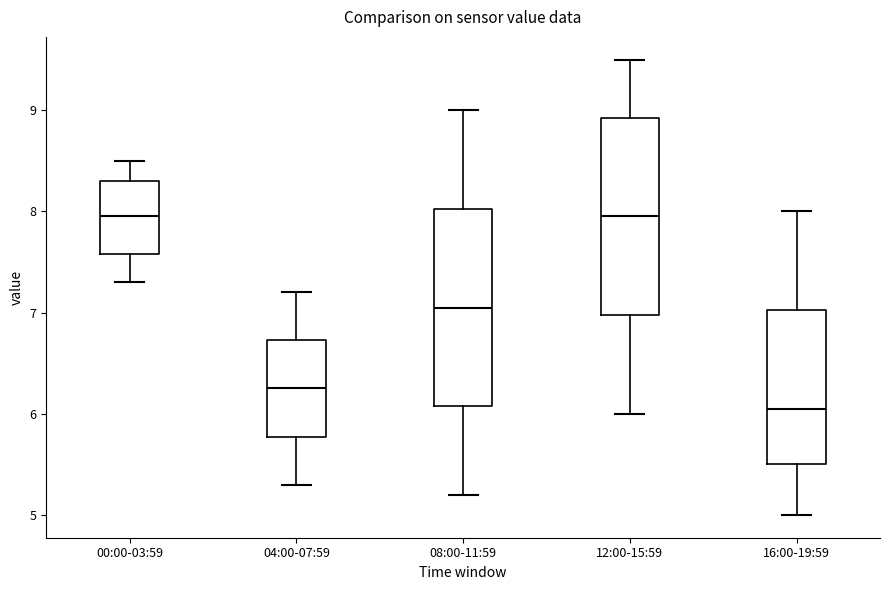

Which box's median line is the lowest?

16:00-19:59